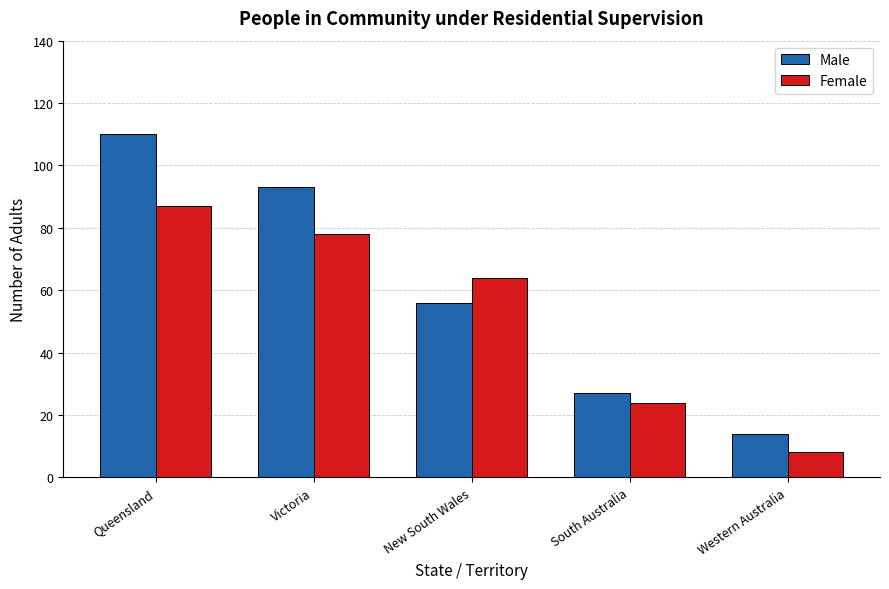

Is it true that Male equals 10 at South Australia?

False